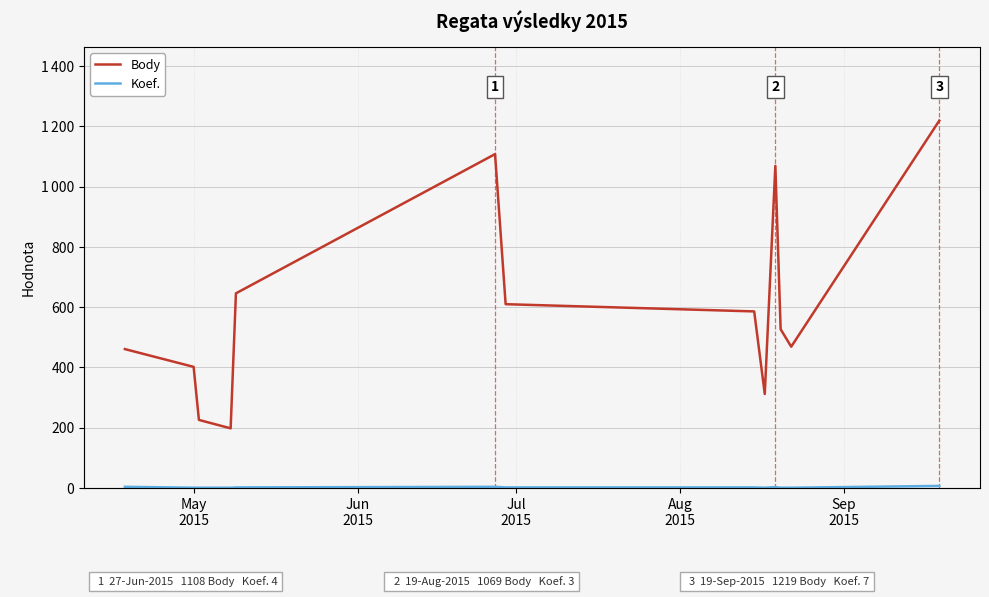

In Koef., how many points are lower than both neighbors (excluding endpoints)?

1